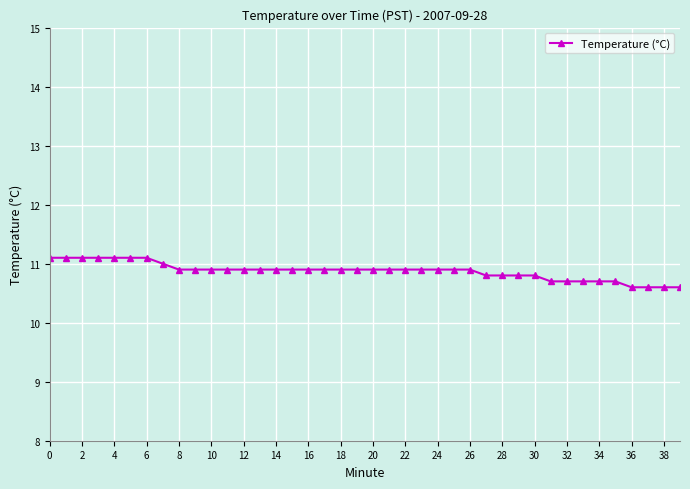

What is the difference between the maximum and minimum values?

0.5